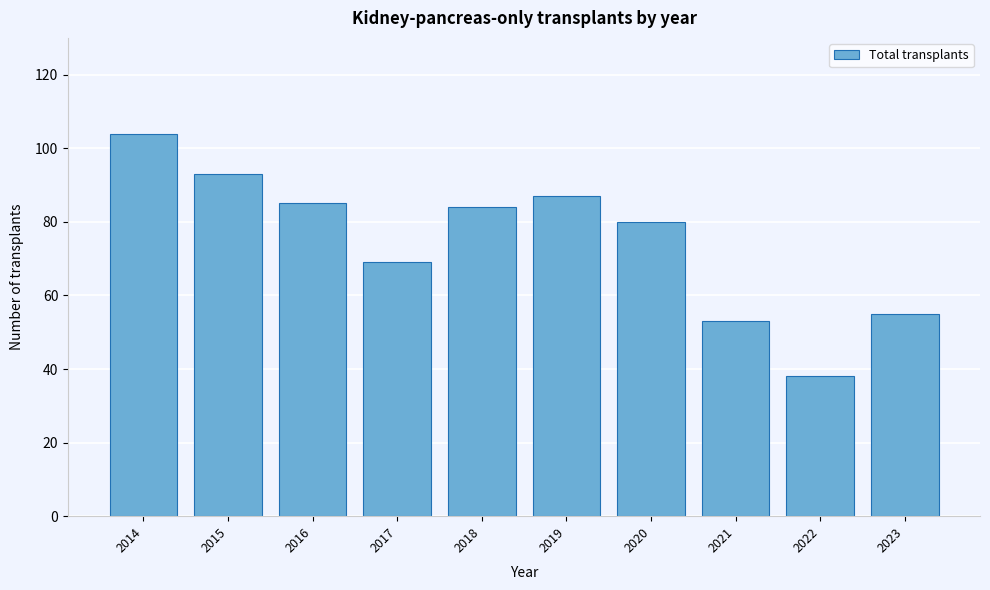

Reading left to right, what are all the values shown in this chart?

2014=104	2015=93	2016=85	2017=69	2018=84	2019=87	2020=80	2021=53	2022=38	2023=55